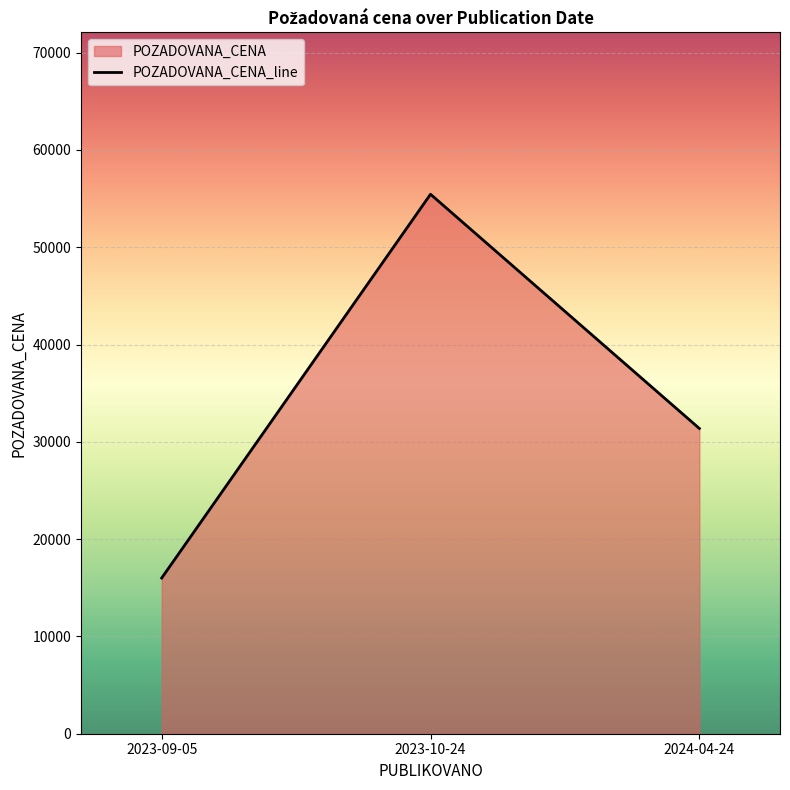

The value at 2023-09-05 is 6357. True or false?

False